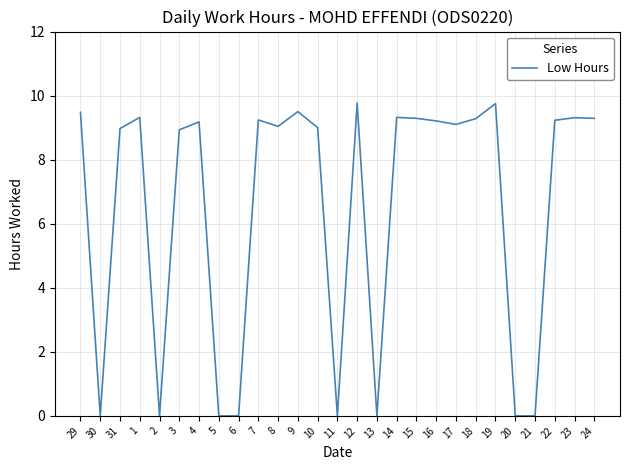

What is the difference between the values at 1 and 10?

0.3